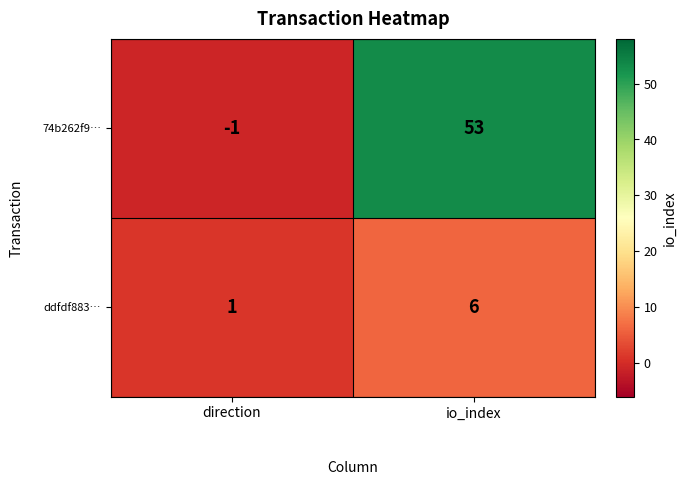

Reading left to right, extract all data points from this chart.

74b262f9…: direction=-1	io_index=53
ddfdf883…: direction=1	io_index=6